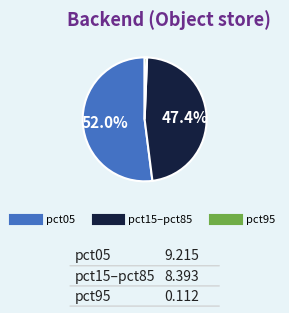

Does any single category account for the majority?

Yes